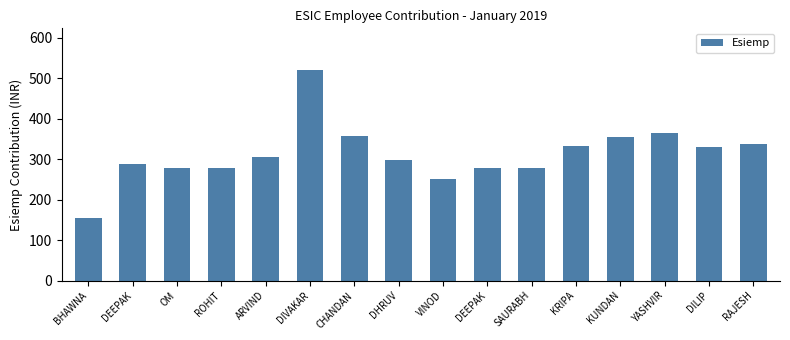

What is the difference between the maximum and minimum values?

364.4